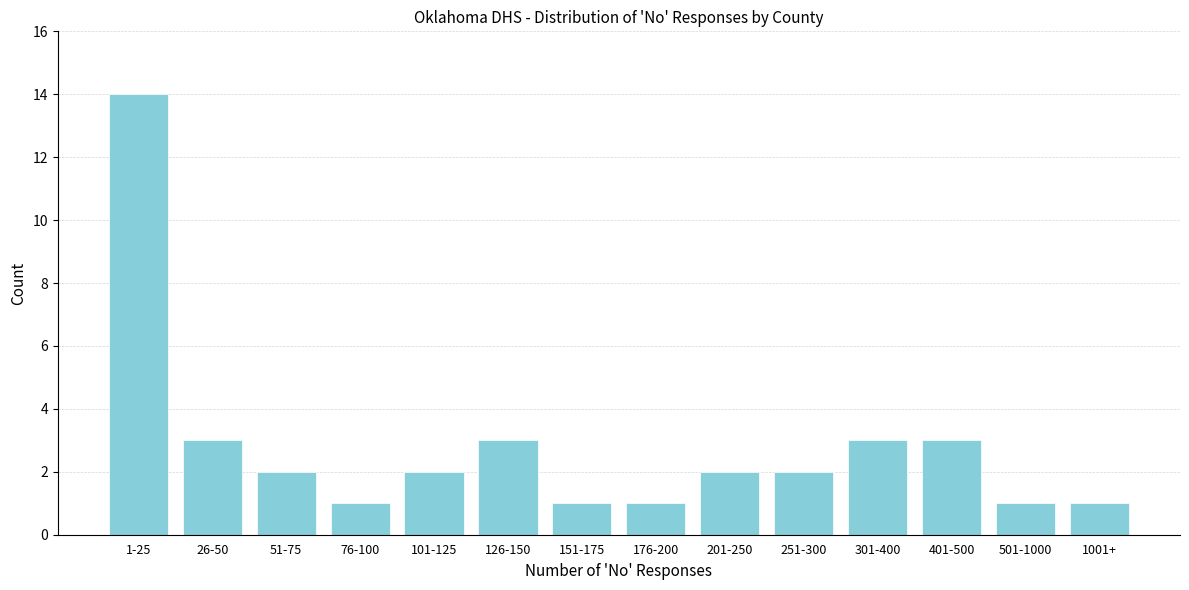

Reading left to right, what are all the values shown in this chart?

14	3	2	1	2	3	1	1	2	2	3	3	1	1